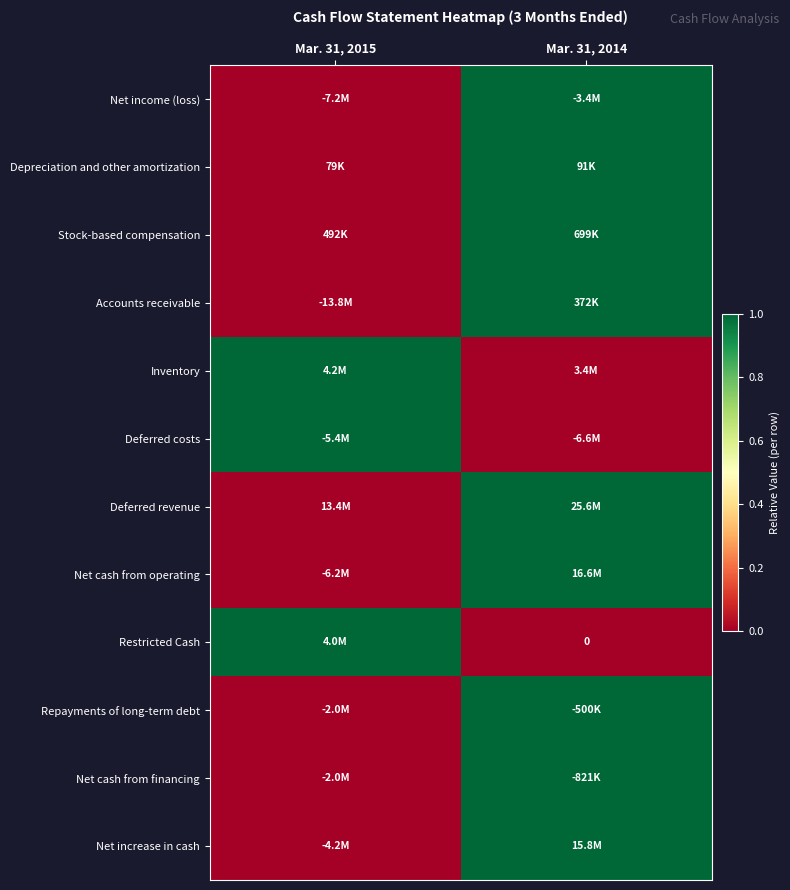

Between Mar. 31, 2015 and Mar. 31, 2014, which is larger?

Mar. 31, 2014